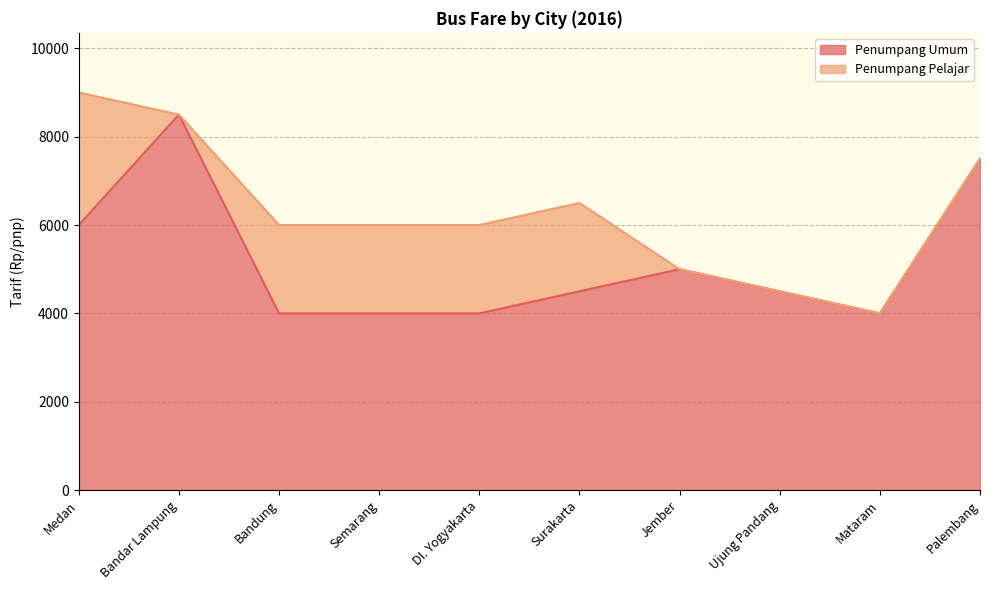

What is the change in value from Medan to Bandung?

-2000